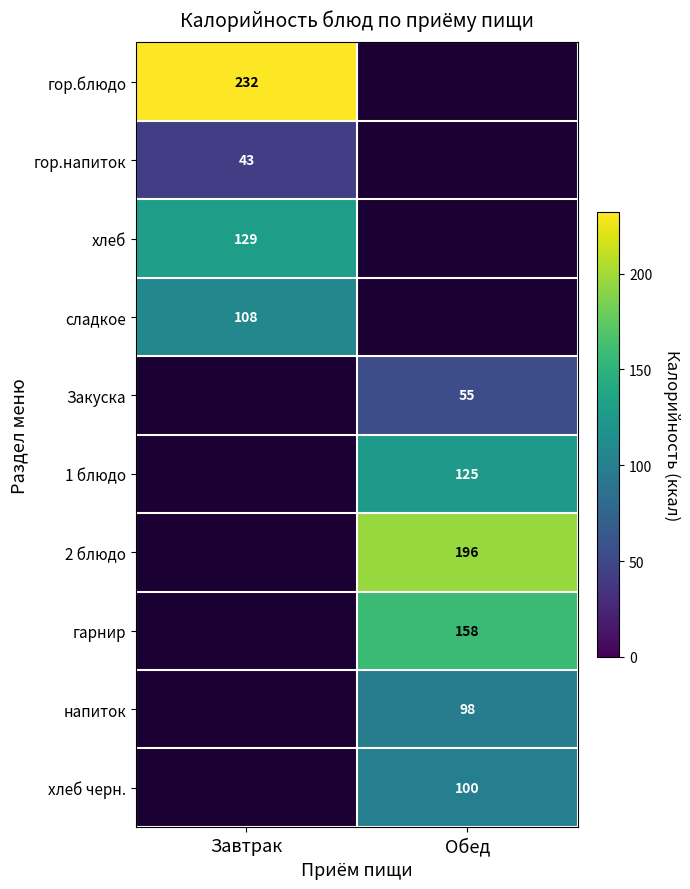

Is it true that сладкое equals 40 at Завтрак?

False